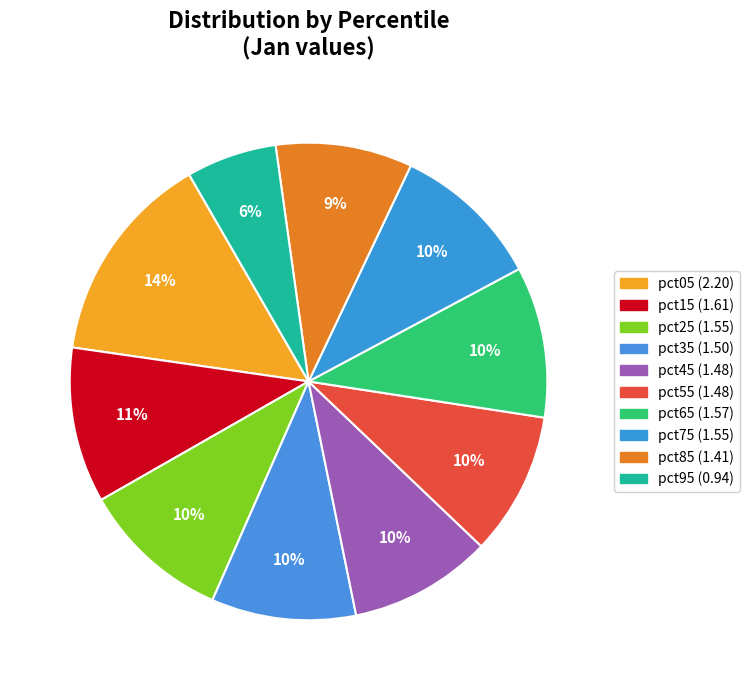

Count the number of slices in the pie.

10